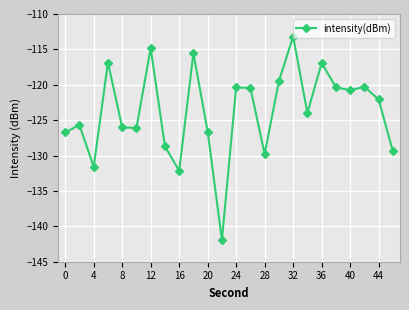

How many points are higher than both their immediate neighbors (excluding endpoints)?

8